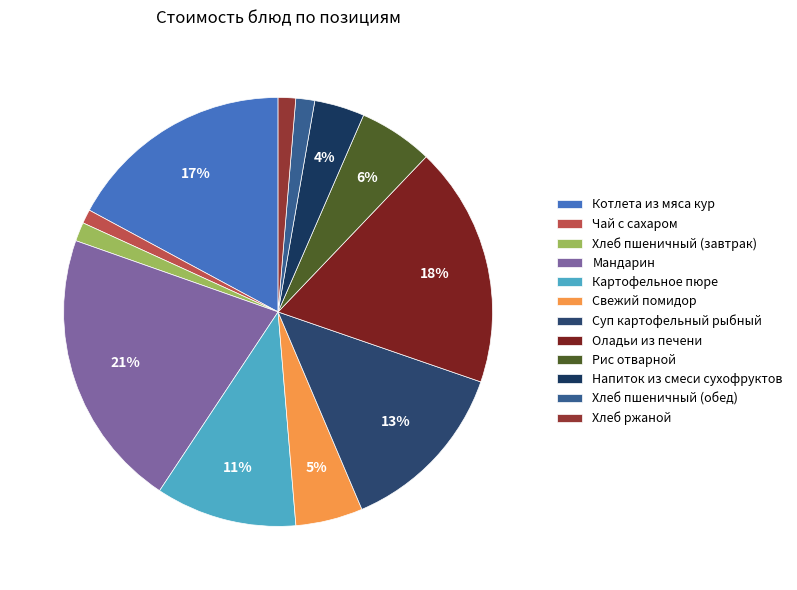

To the nearest percent, what portion does Свежий помидор represent?

5%